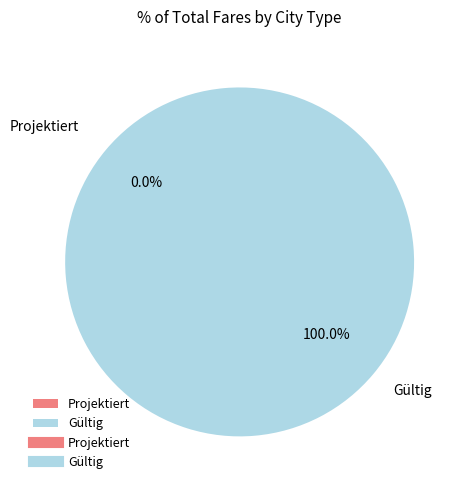

Does any single category account for the majority?

Yes